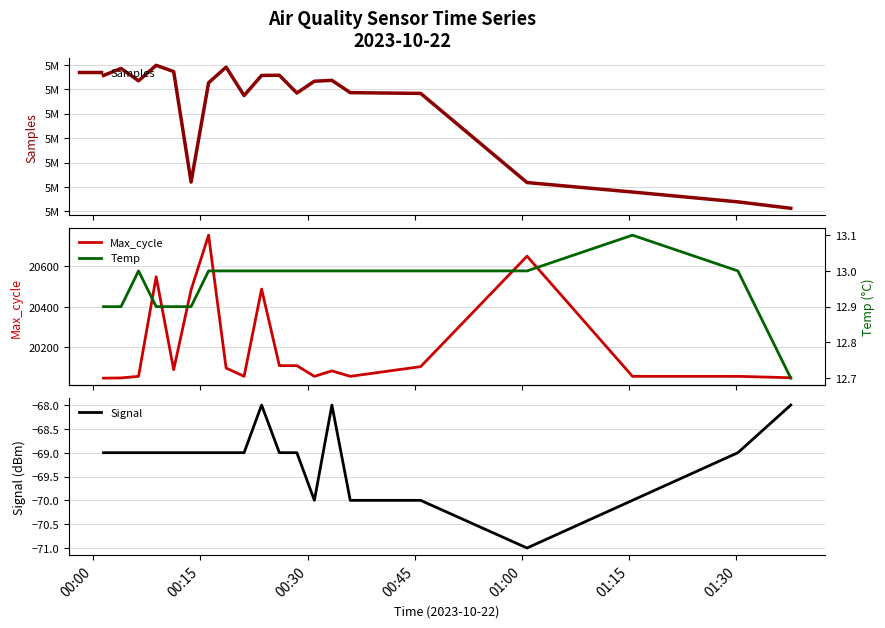

What is the minimum value for Signal?

-71